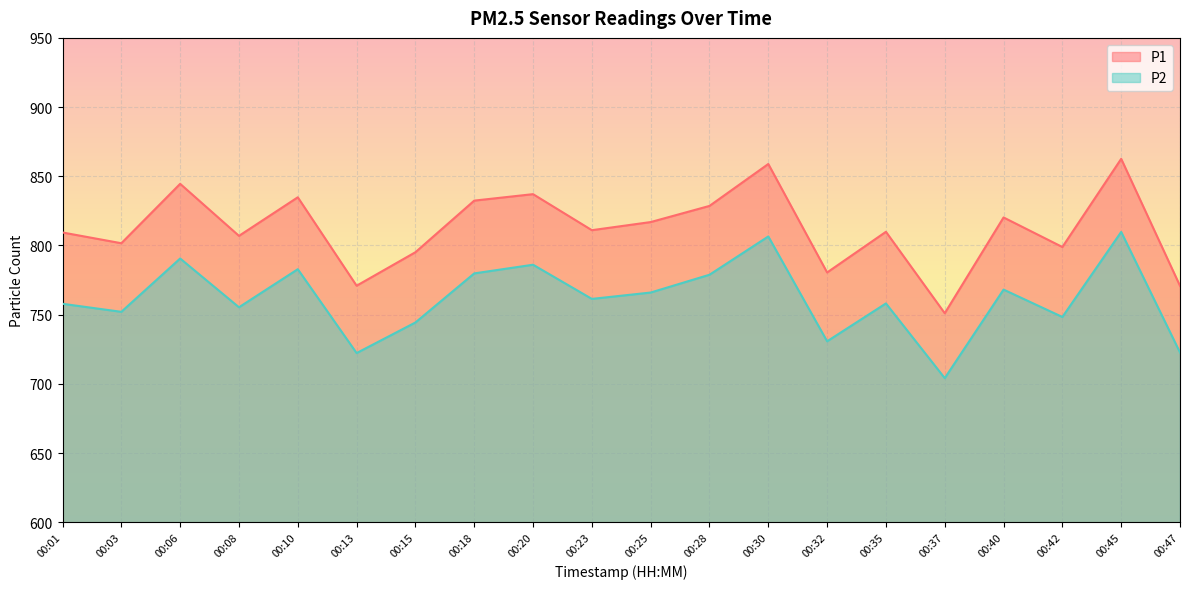

Where is P1 nearest to the value 806?

00:08